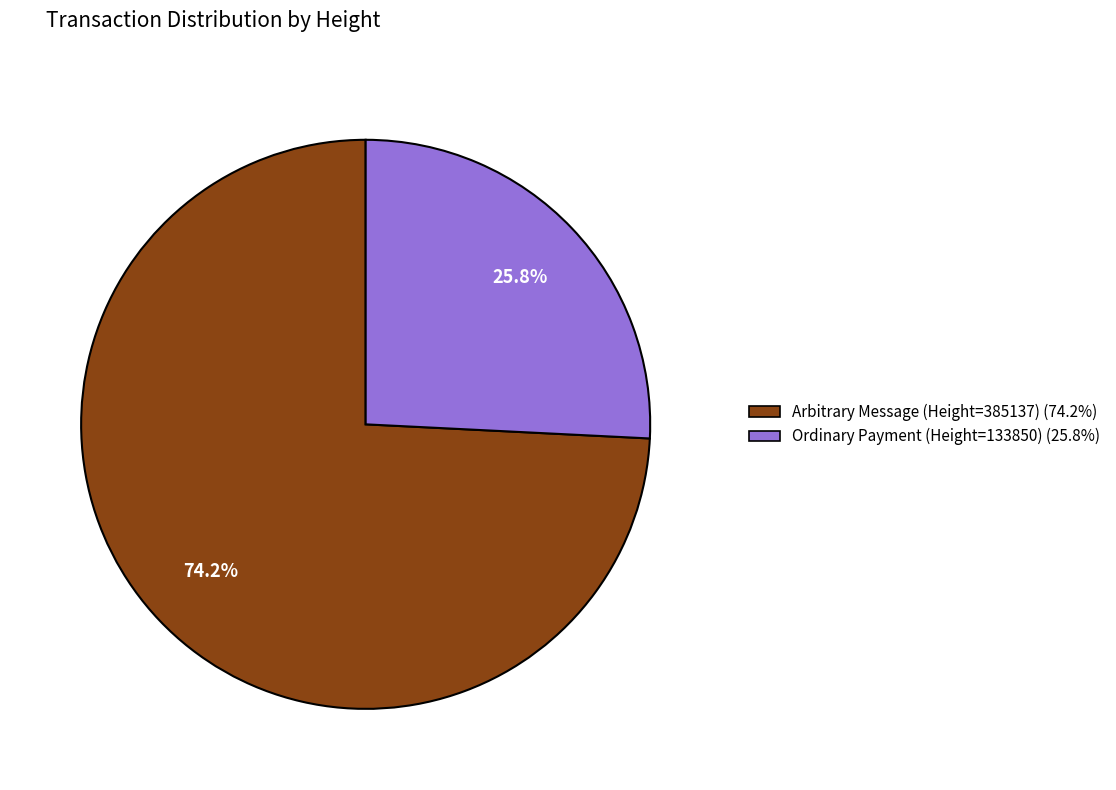

Does any single category account for the majority?

Yes